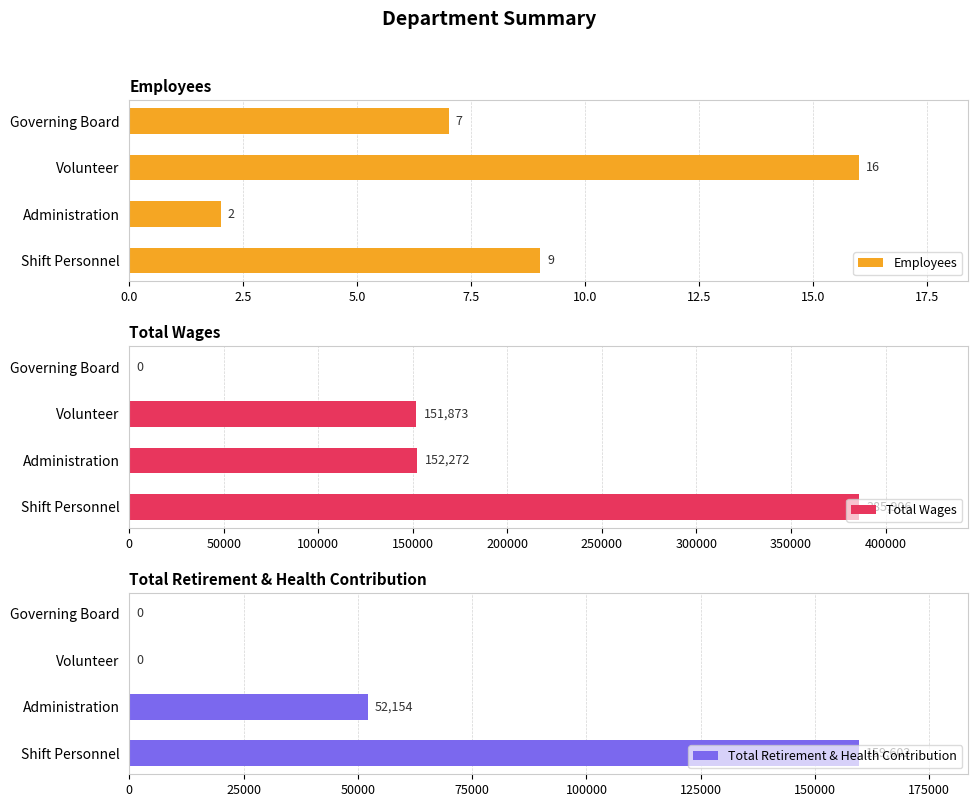

Which series has the largest range (max minus min)?

Total Wages